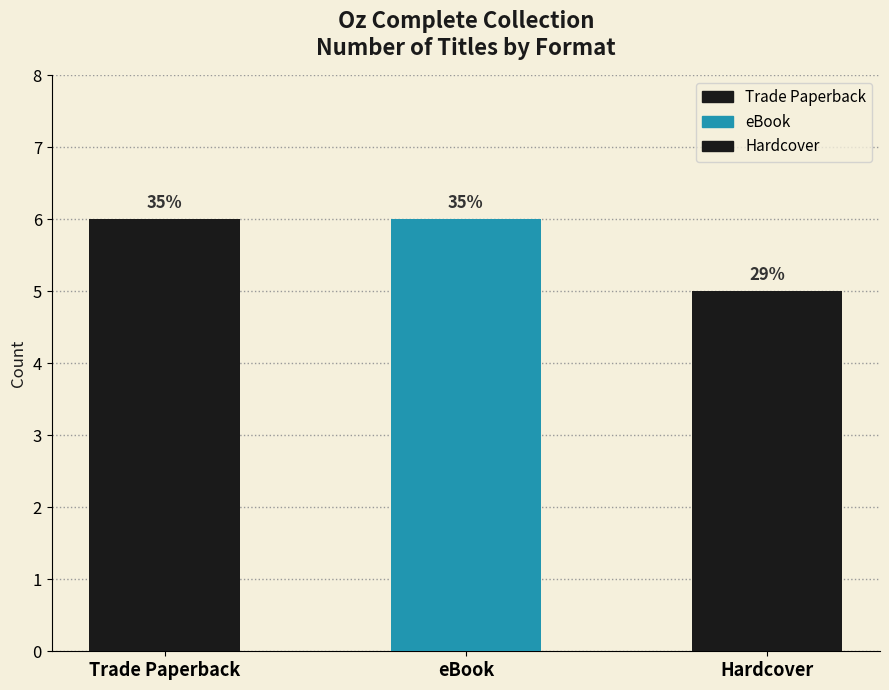

Reading left to right, list all the values displayed in this chart.

Trade Paperback=6	eBook=6	Hardcover=5